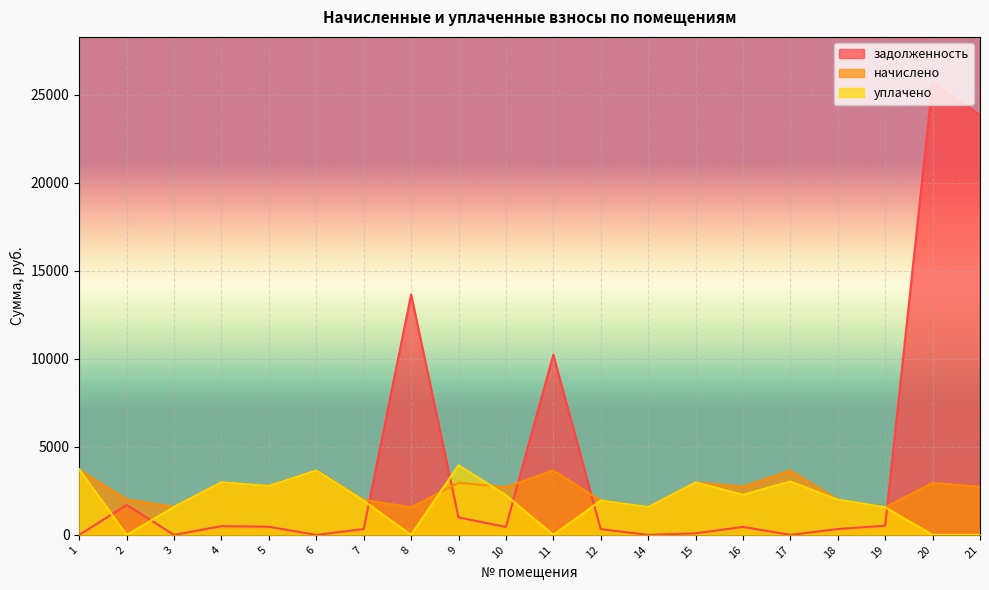

Which series has the largest range (max minus min)?

задолженность